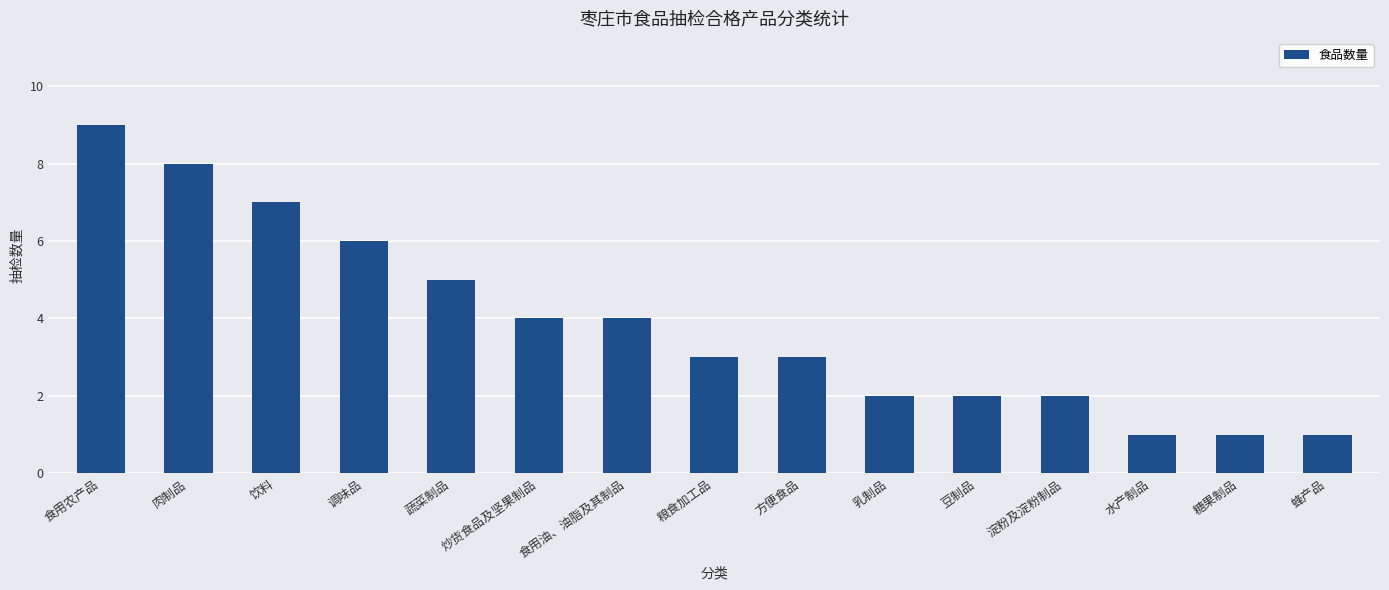

How many distinct data groups are displayed?

1